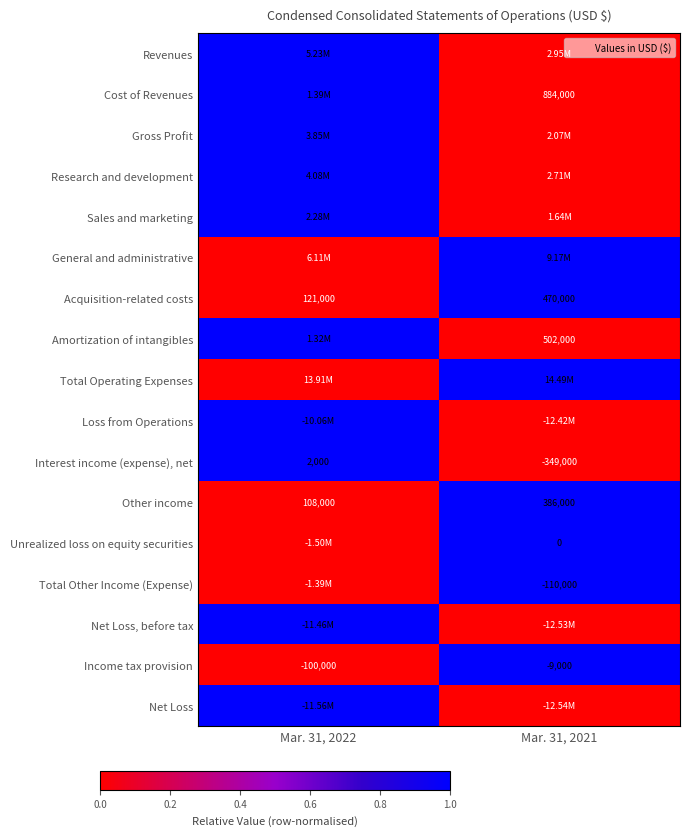

Rank the categories by Acquisition-related costs value from lowest to highest.

Mar. 31, 2022, Mar. 31, 2021